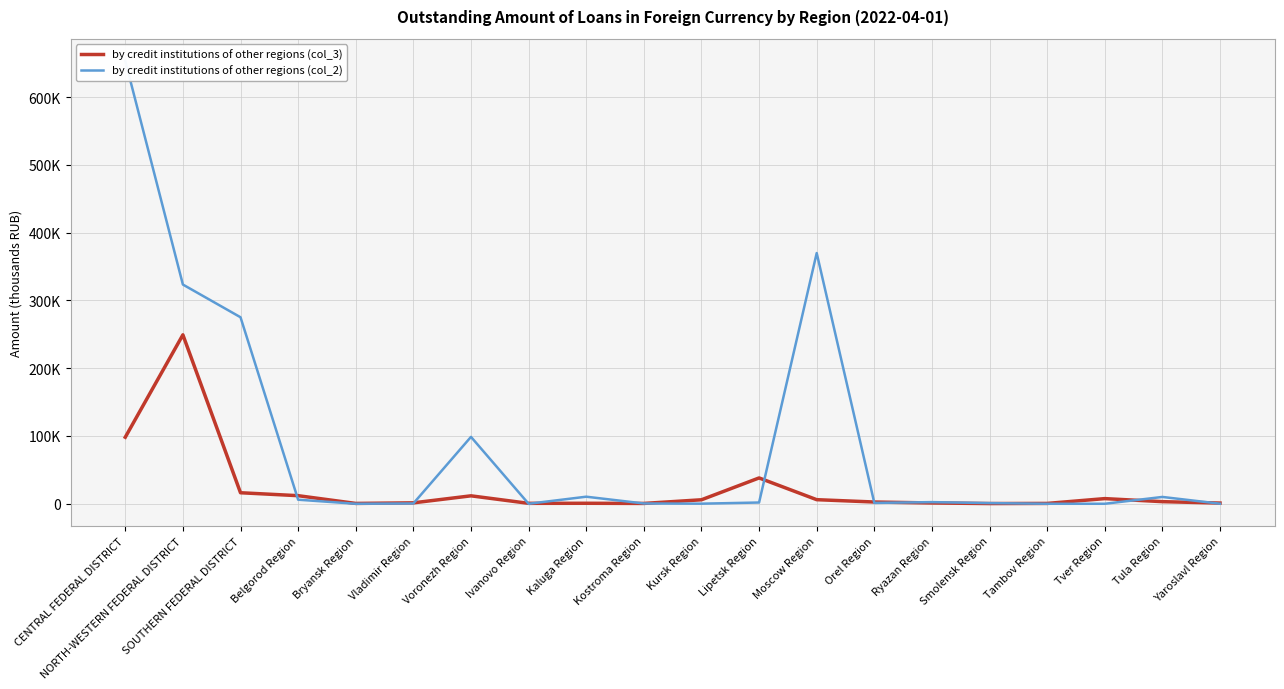

What is the difference between the highest and lowest values at Kursk Region?

5750